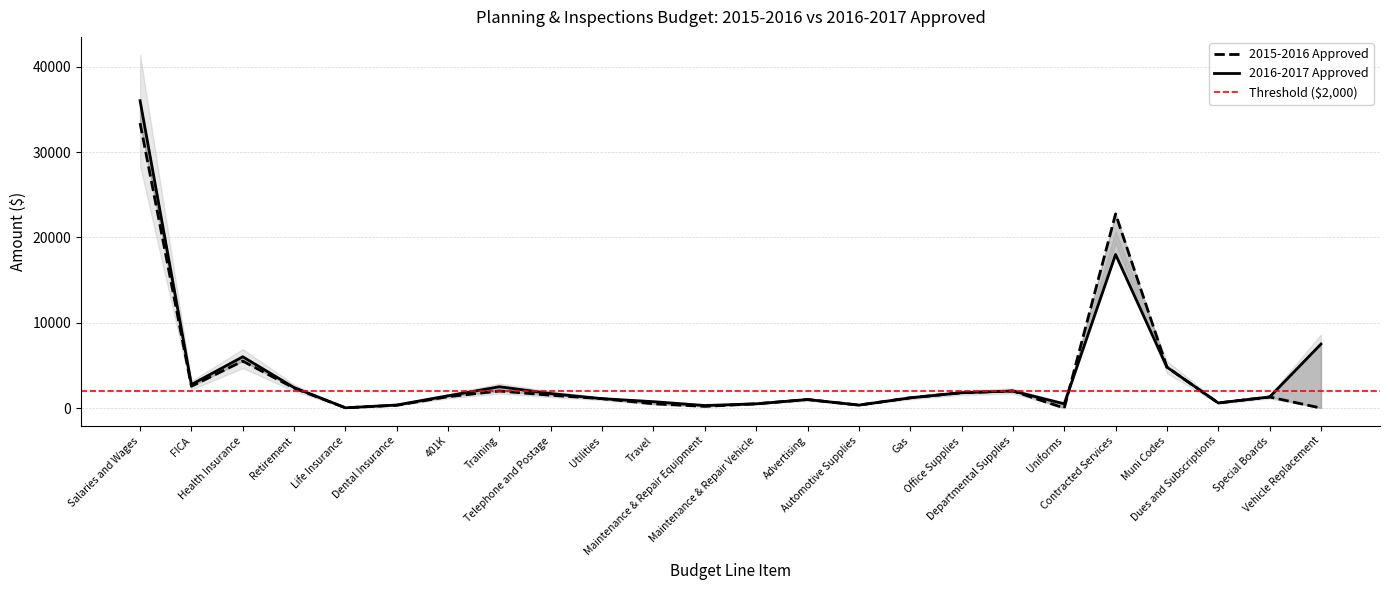

Rank the series at Travel from highest to lowest value.

2016-2017 Approved, 2015-2016 Approved